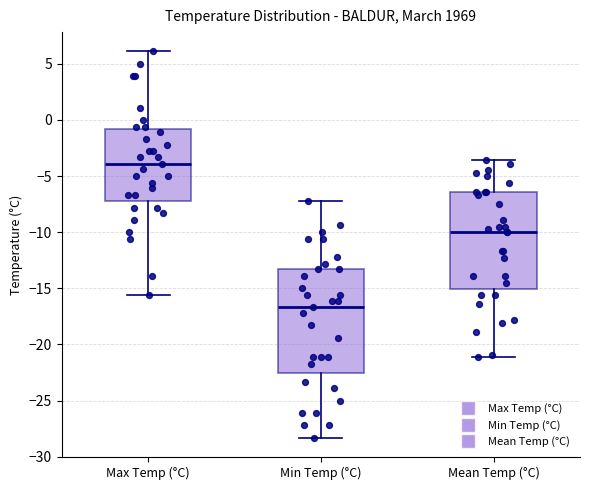

Which box is the tallest, from its lower edge to its upper edge?

Min Temp (°C)